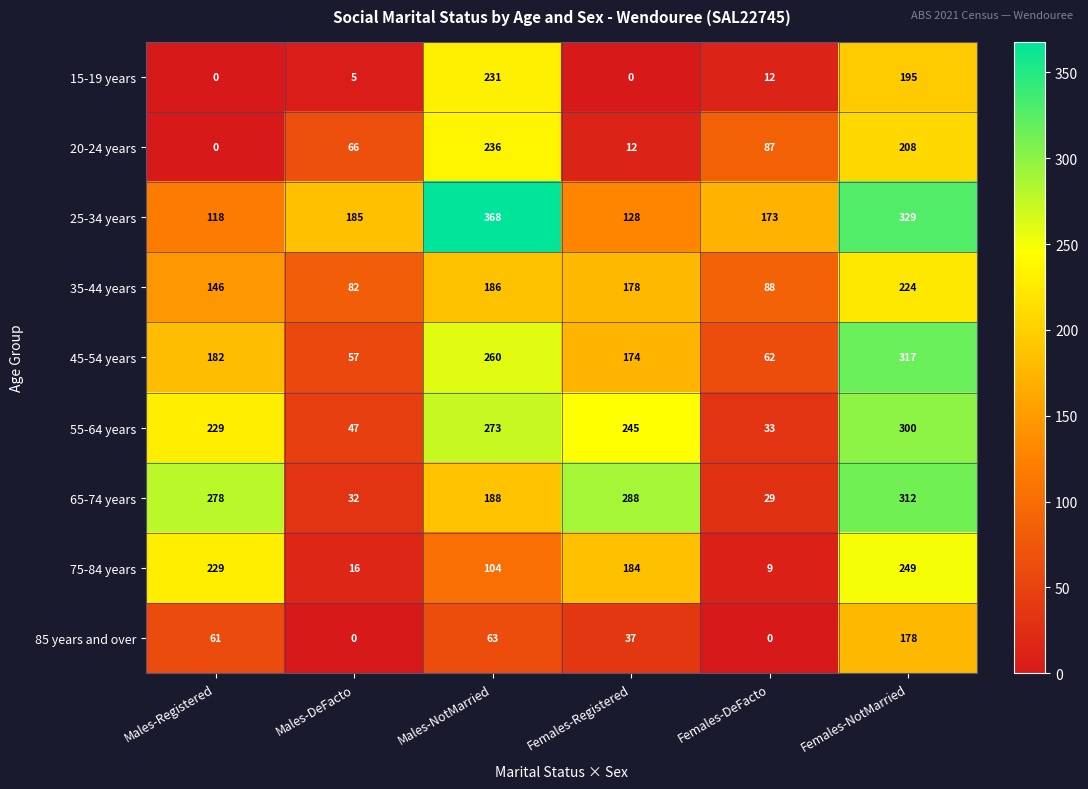

At which label does 55-64 years first exceed 245?

Males-NotMarried